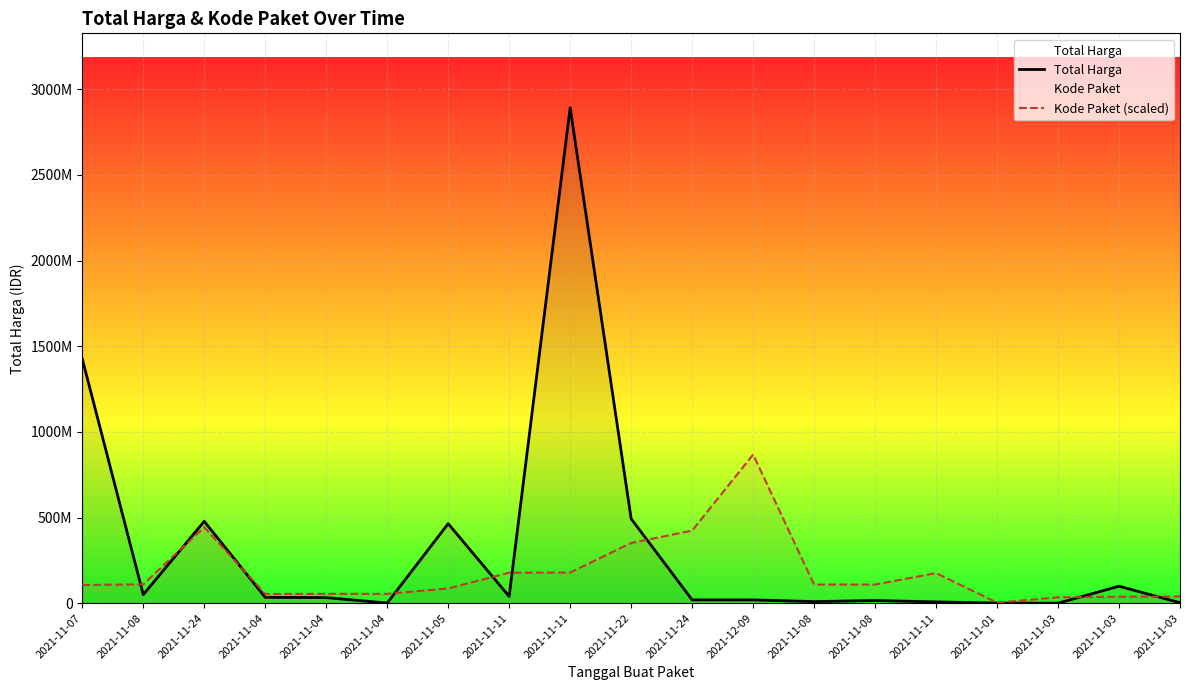

True or false: Kode Paket (scaled) has more than 1 interior local peaks.

True